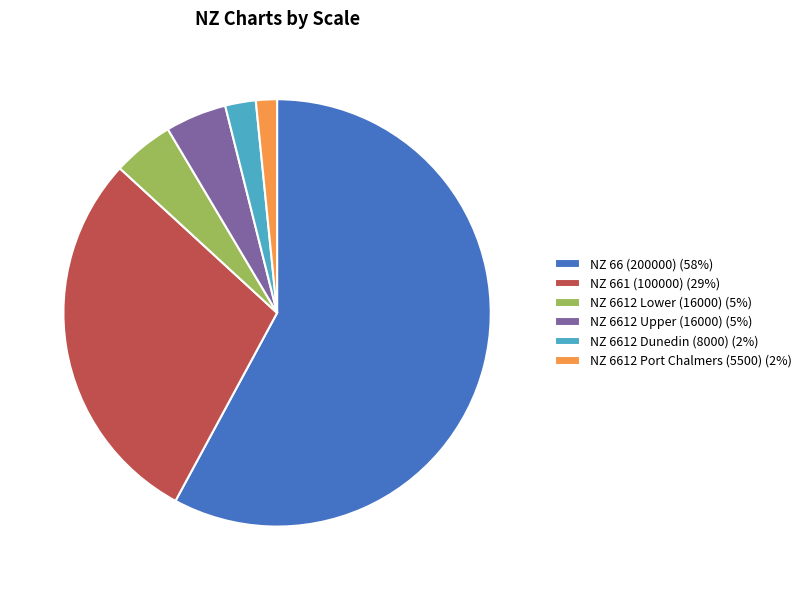

Is the sum of NZ 6612 Dunedin (8000) (2%) and NZ 6612 Lower (16000) (5%) greater than half?

No